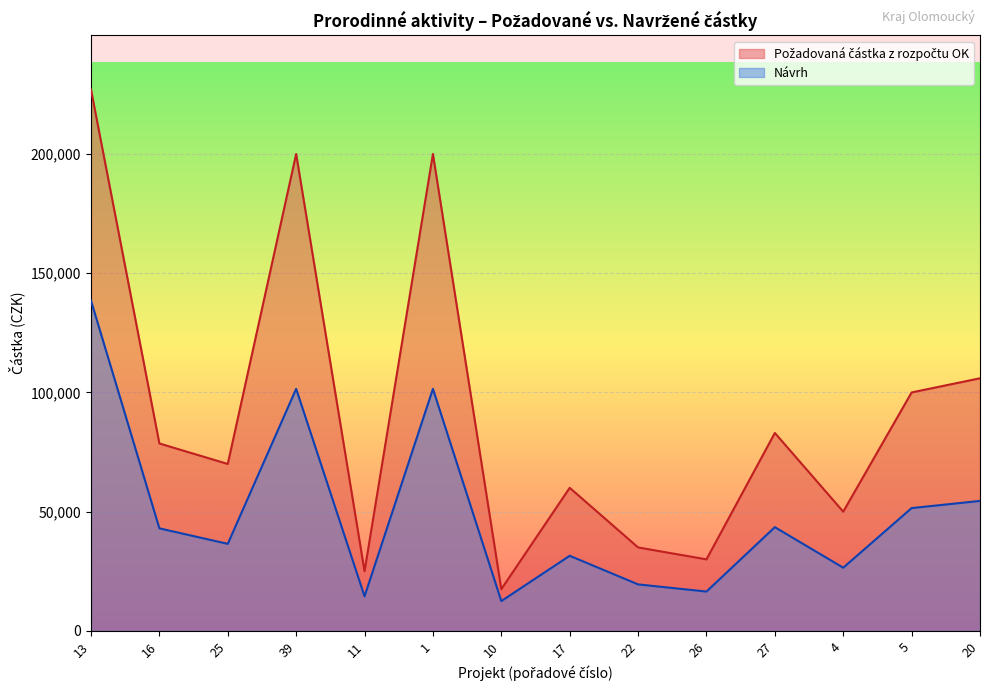

How many data points in Návrh are above 43000?

6